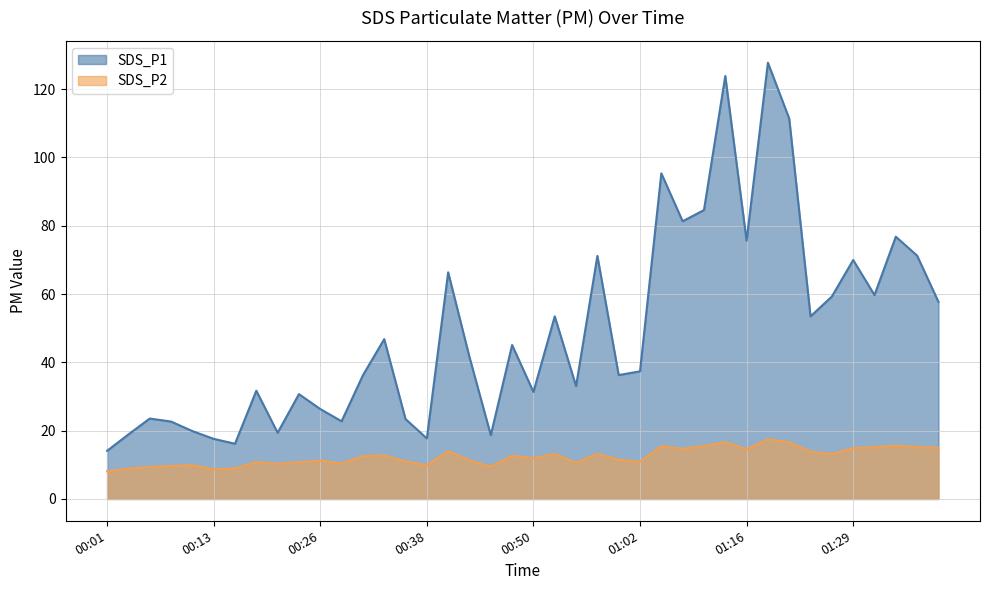

What is the highest value of the SDS_P1 series?

127.8